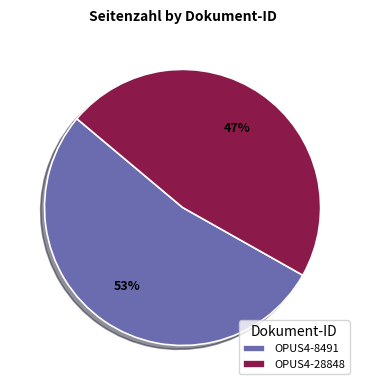

To the nearest percent, what is the combined percentage of OPUS4-8491 and OPUS4-28848?

100%